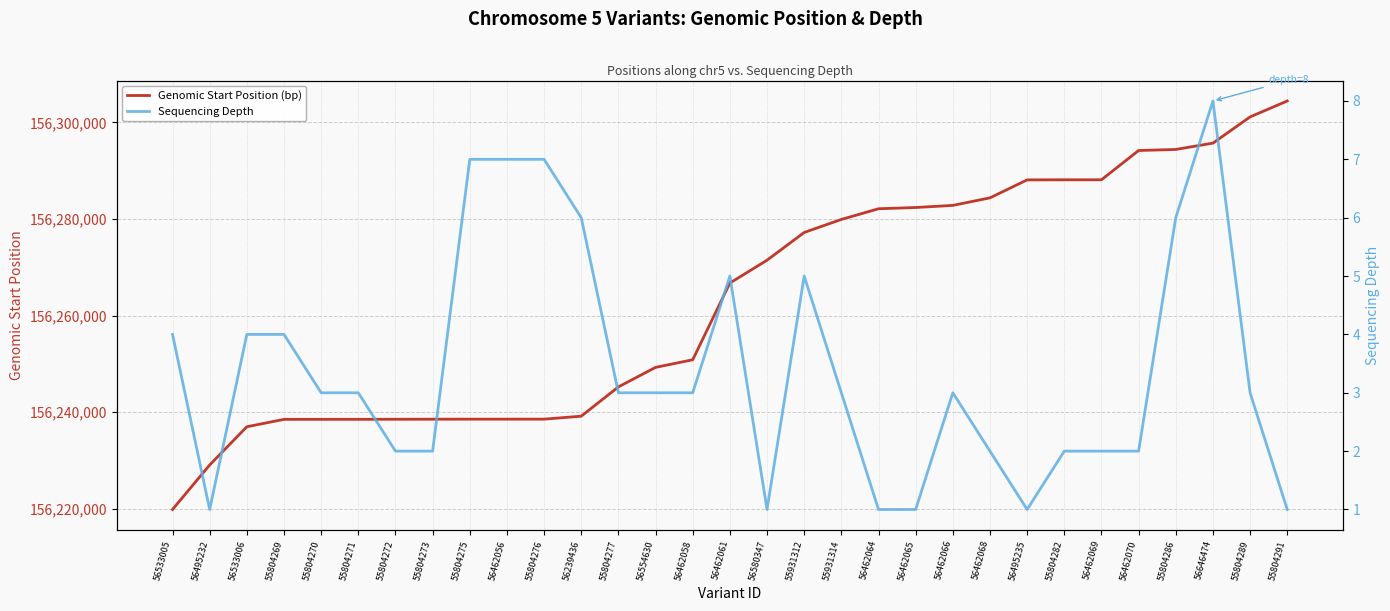

Is this an area chart (filled region under the line)?

No